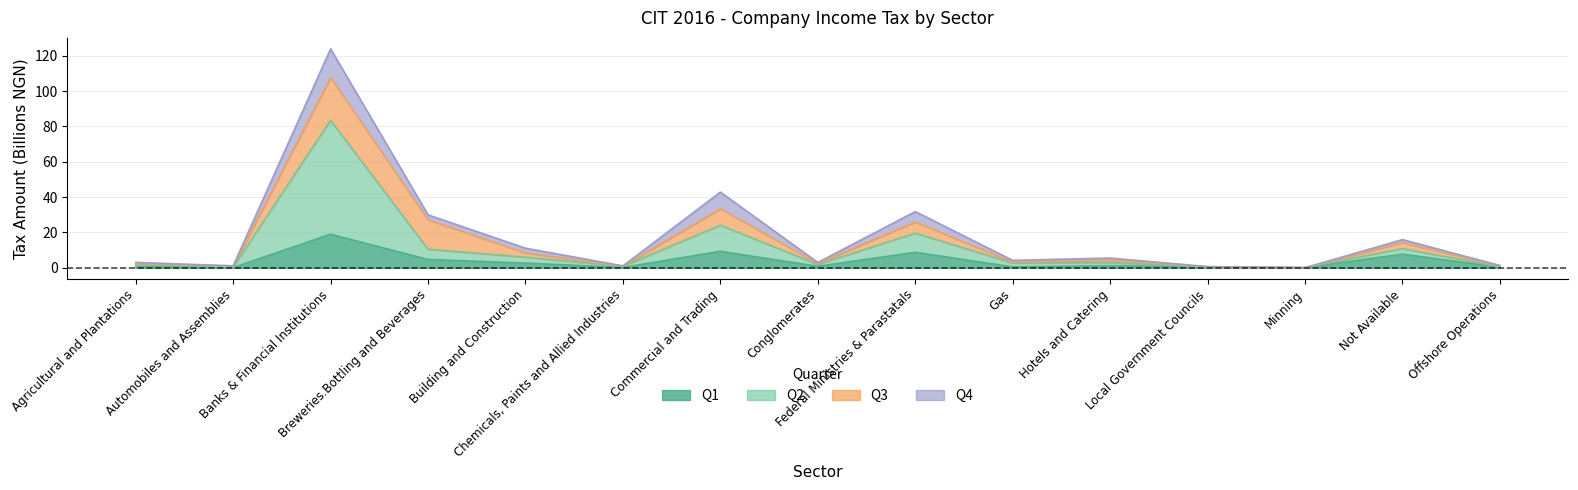

Which series has the widest spread of values?

Q2